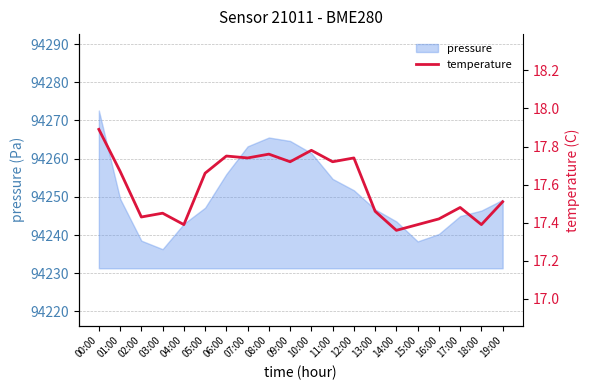

How many values are between 17 and 18?

20